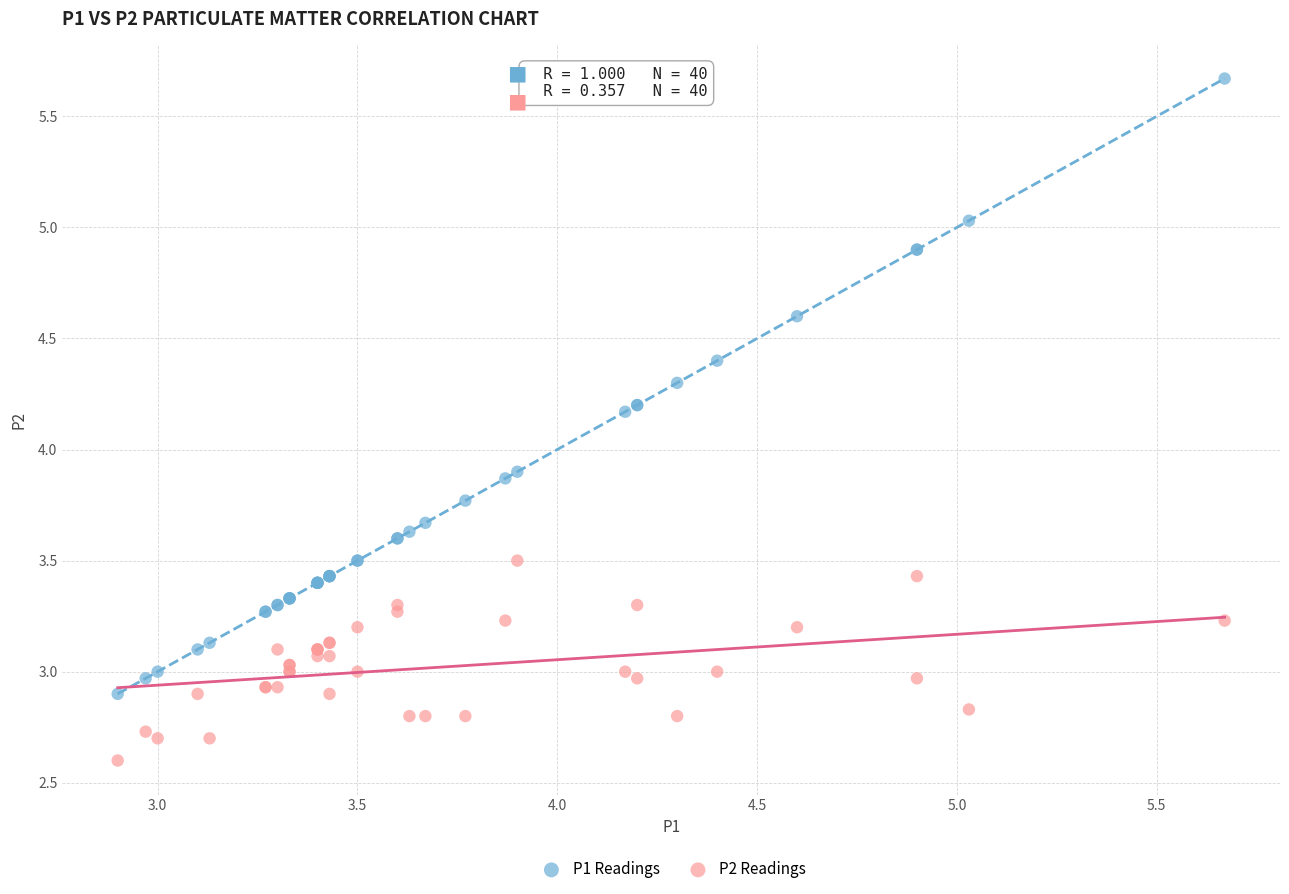

Which series reaches the maximum Y coordinate?

P1 Readings